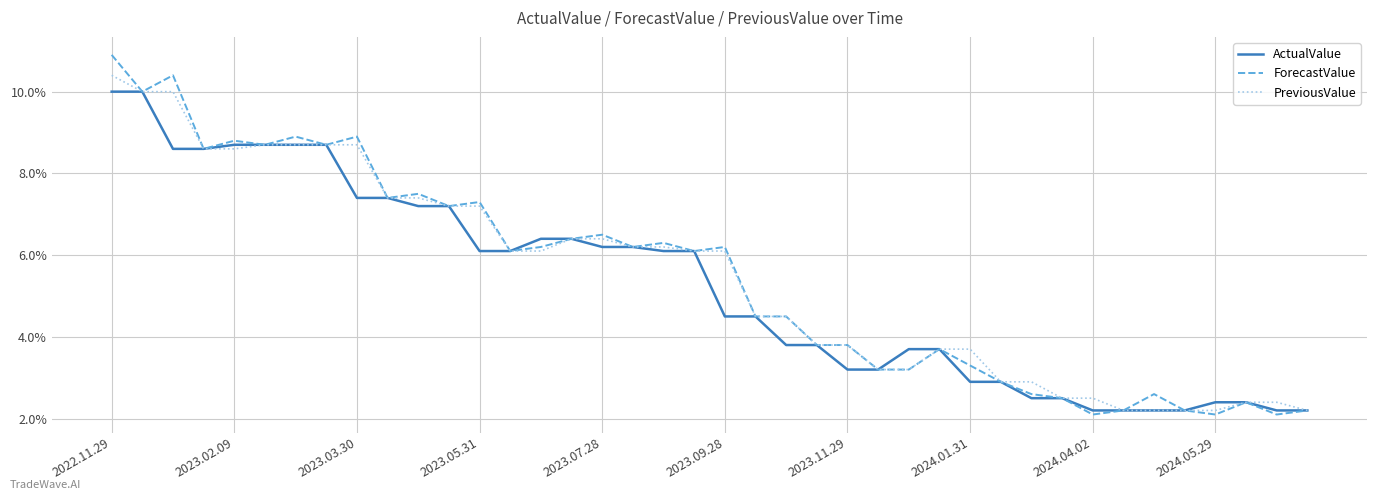

How many values in the ForecastValue series are below 6?

19